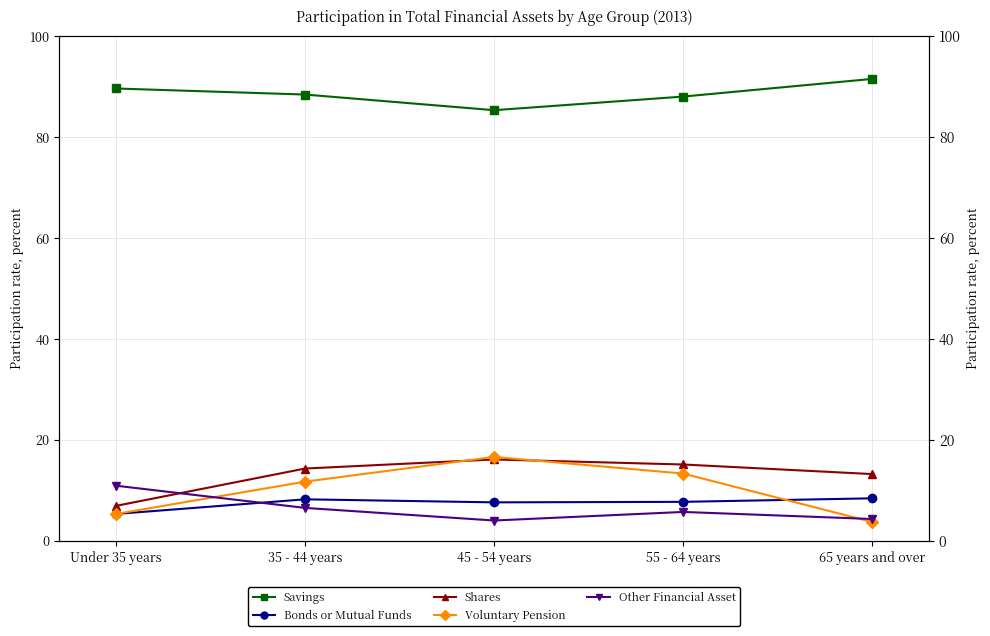

What is the difference between the Shares values at 55 - 64 years and Under 35 years?

8.2